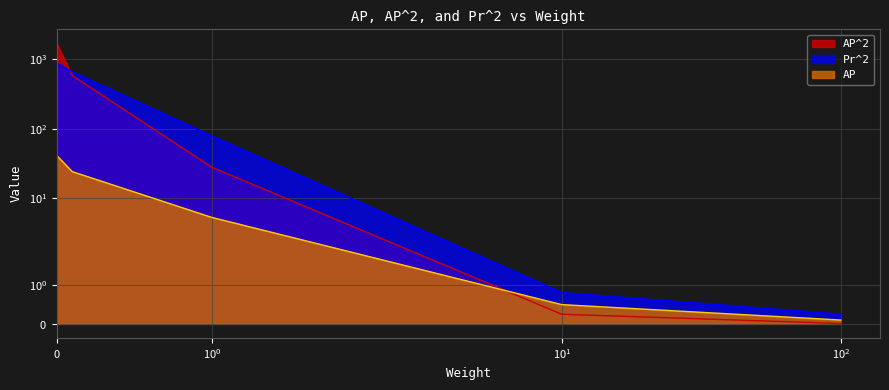

What is the difference between the second highest and minimum values in the Pr^2 series?

665.4